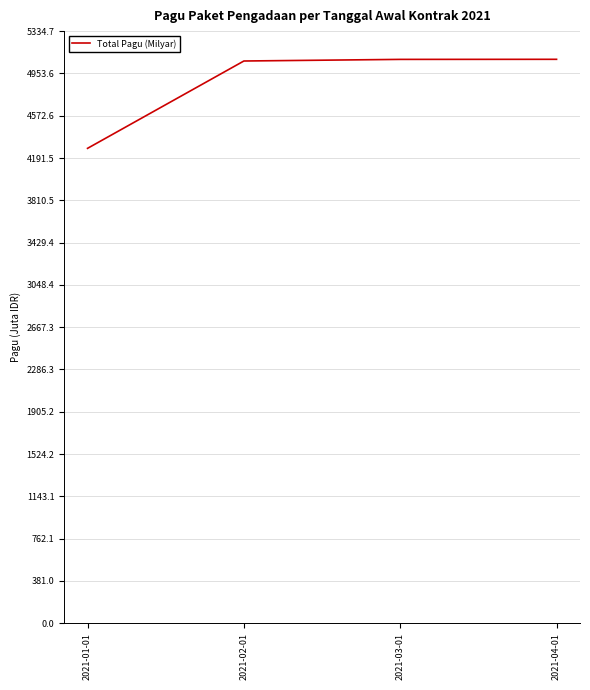

What is the sum of all values?

19504.6